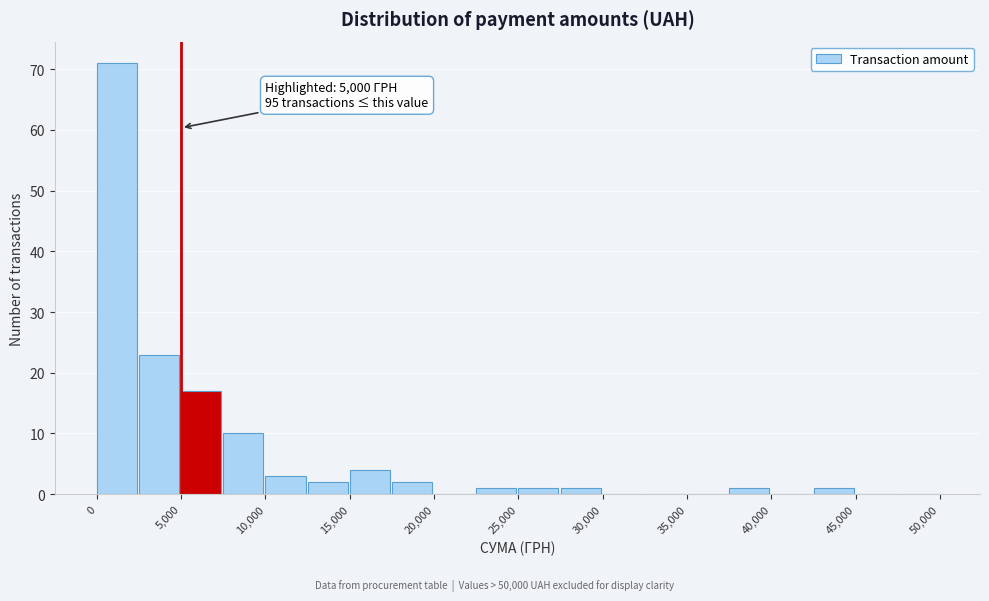

Over which range of the x-axis is the bar tallest?

0 to 2500